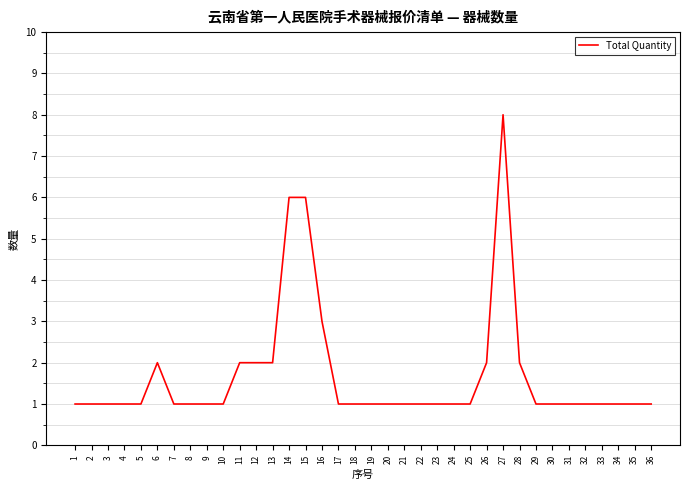

Which category has the highest value across all series?

27